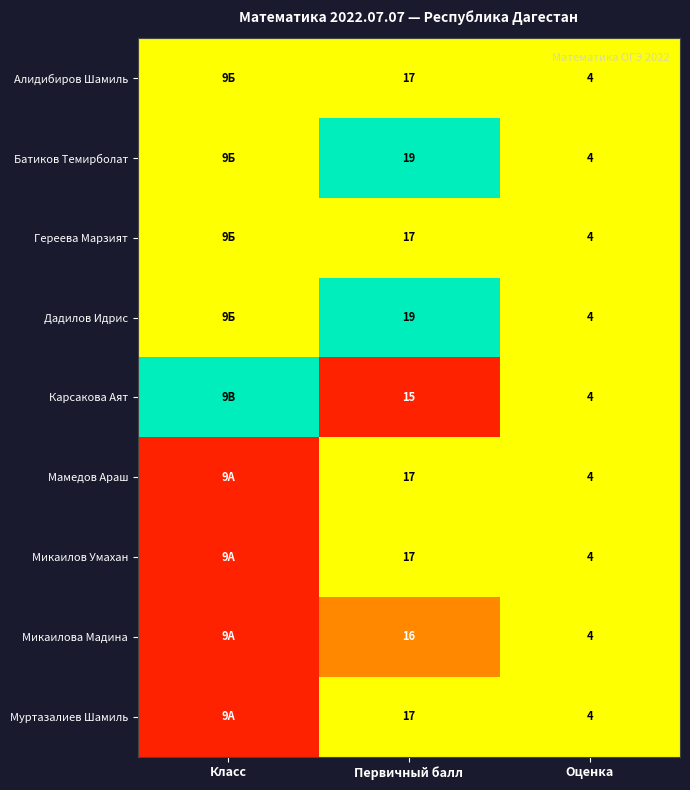

Which has a higher value, Класс or Первичный балл?

Класс